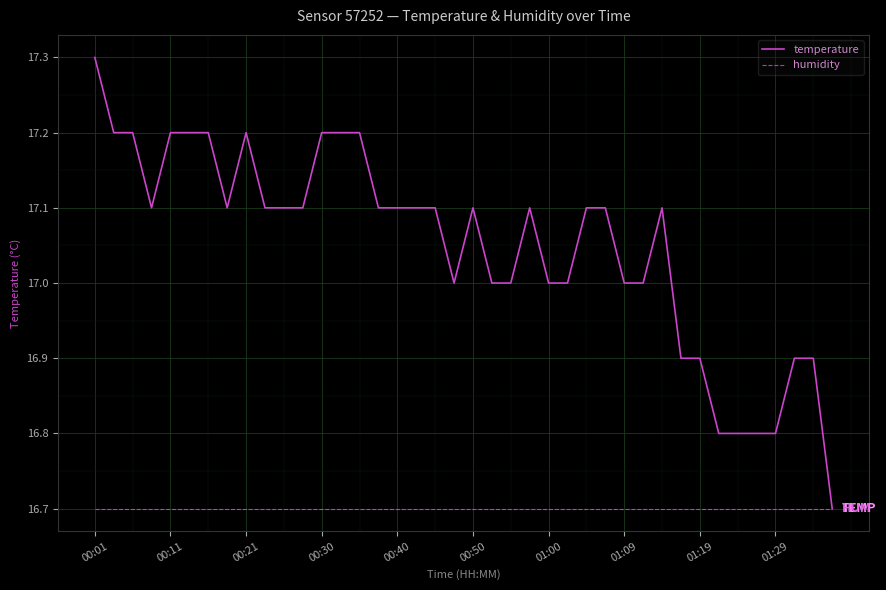

What is the minimum value shown in the chart?

16.7